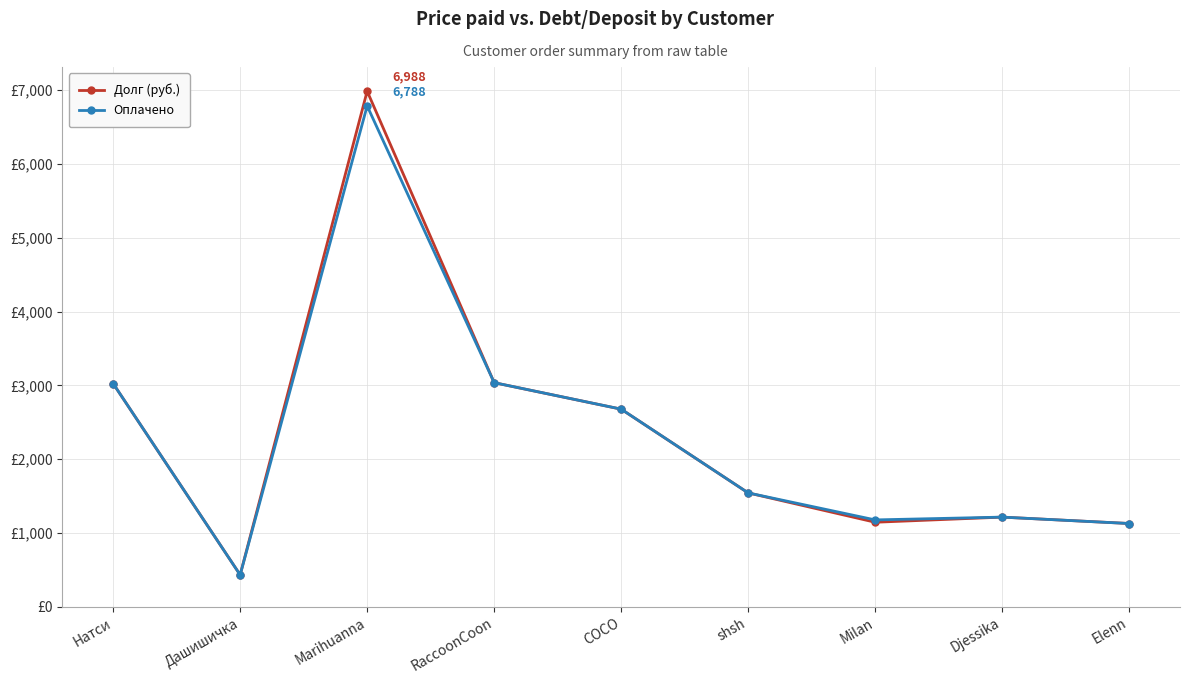

What is the difference between the highest and lowest values at Дашишичка?

0.5